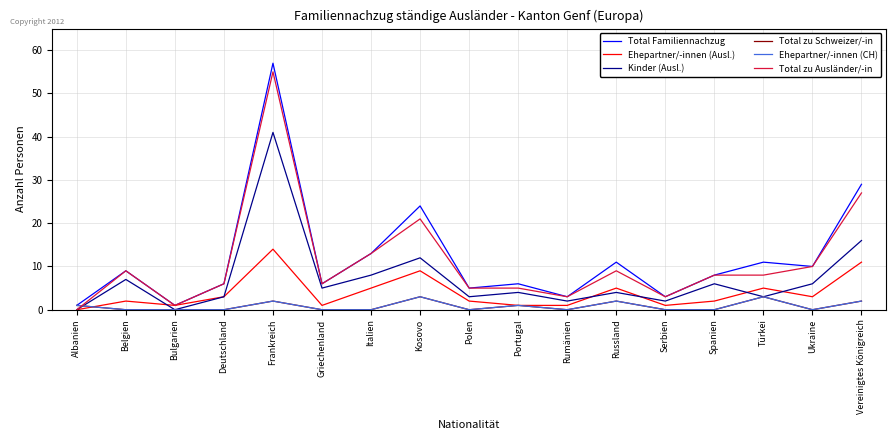

How many values in the Total zu Schweizer/-in series exceed 0?

7